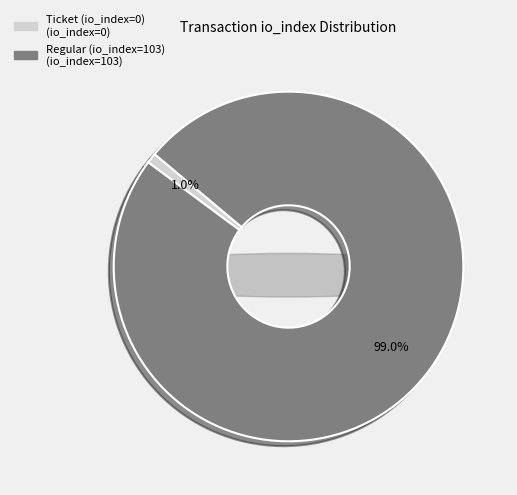

Is it true that Regular (io_index=103) is 99% of the pie?

False